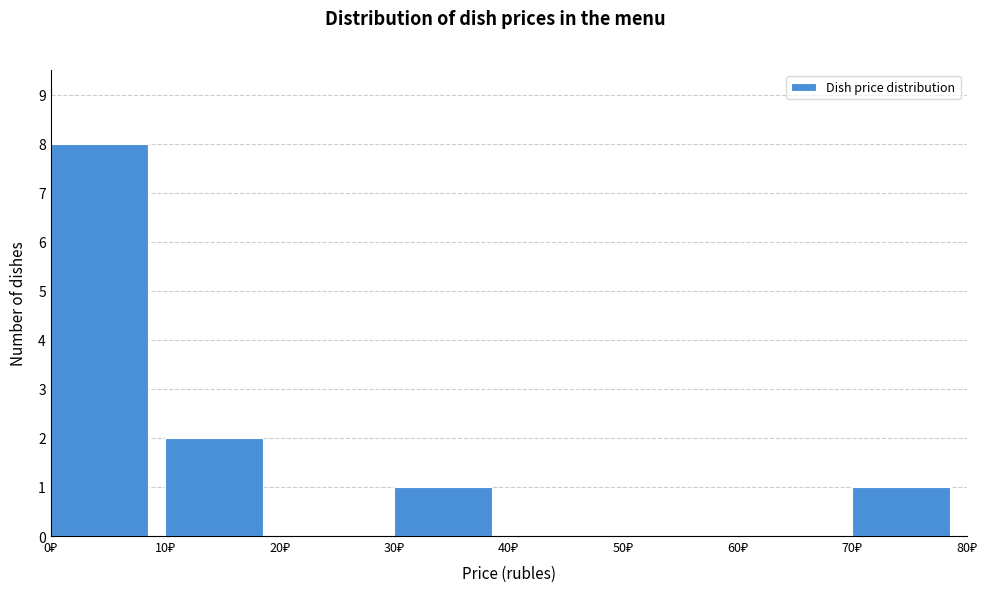

Reading left to right, list every bar in this chart as the range it spans on the x-axis followed by its height. The values are not printed on the chart, so give them approximately, as read against the axis.

0 to 10: 8
10 to 20: 2
20 to 30: 0
30 to 40: 1
40 to 50: 0
50 to 60: 0
60 to 70: 0
70 to 80: 1